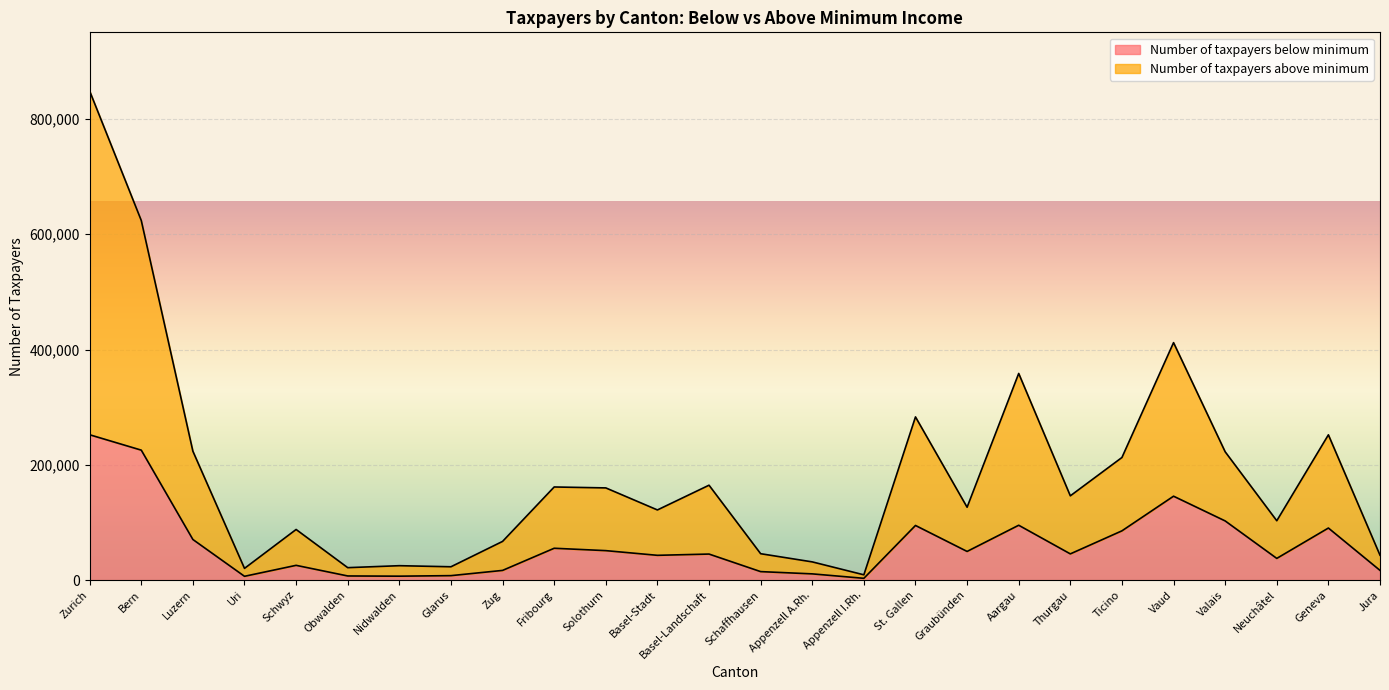

At which label does Number of taxpayers below minimum first exceed 45489?

Zurich